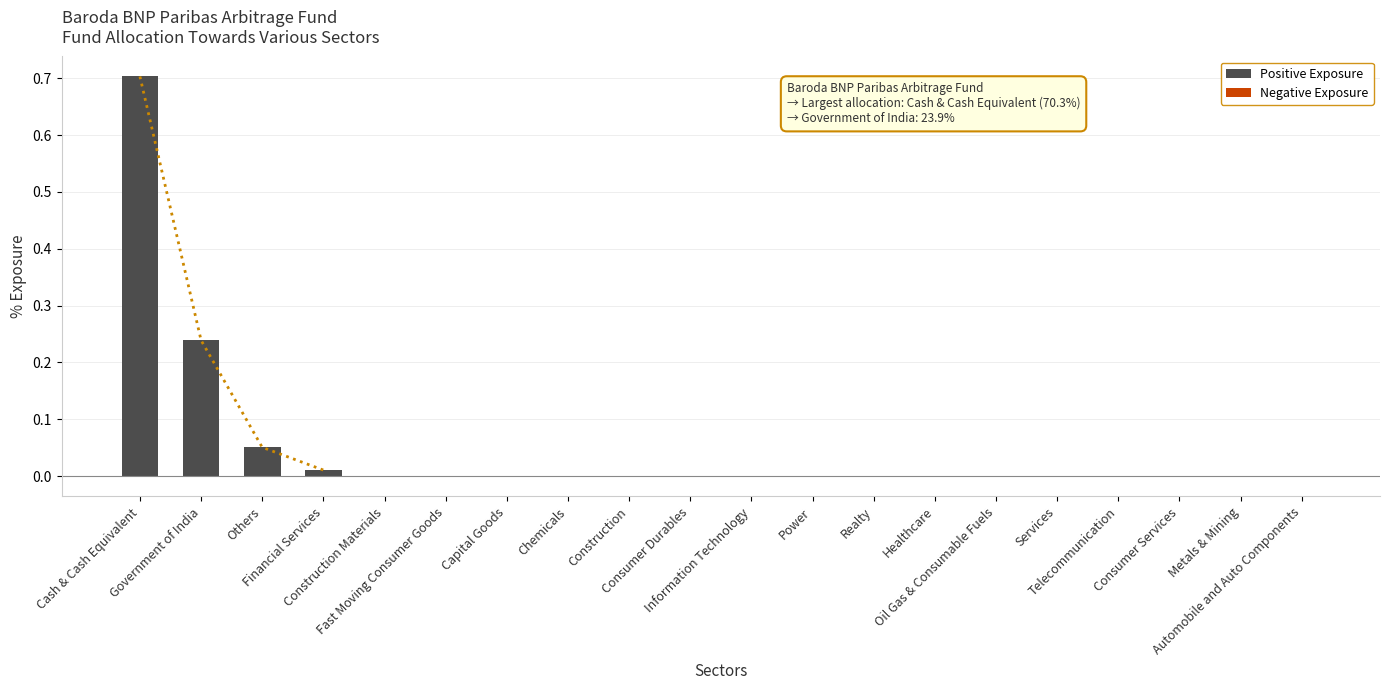

What is the average value?

0.1